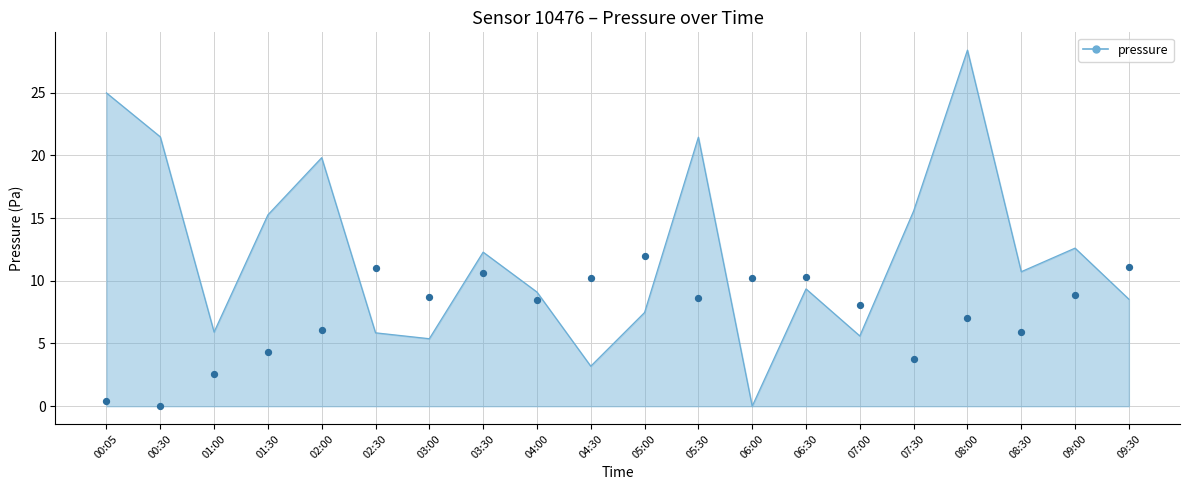

Which has a higher value, 05:30 or 01:30?

05:30